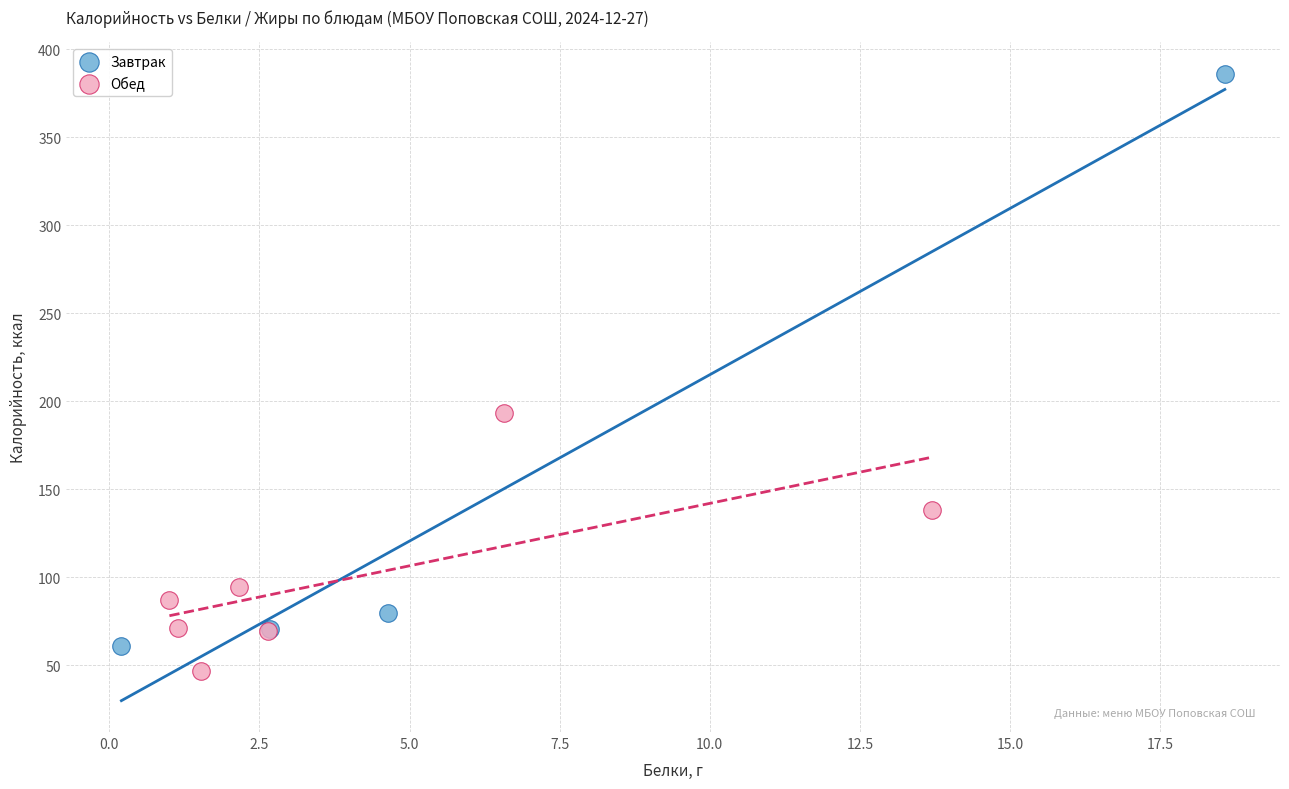

Which series contains the lowest Y value?

Обед